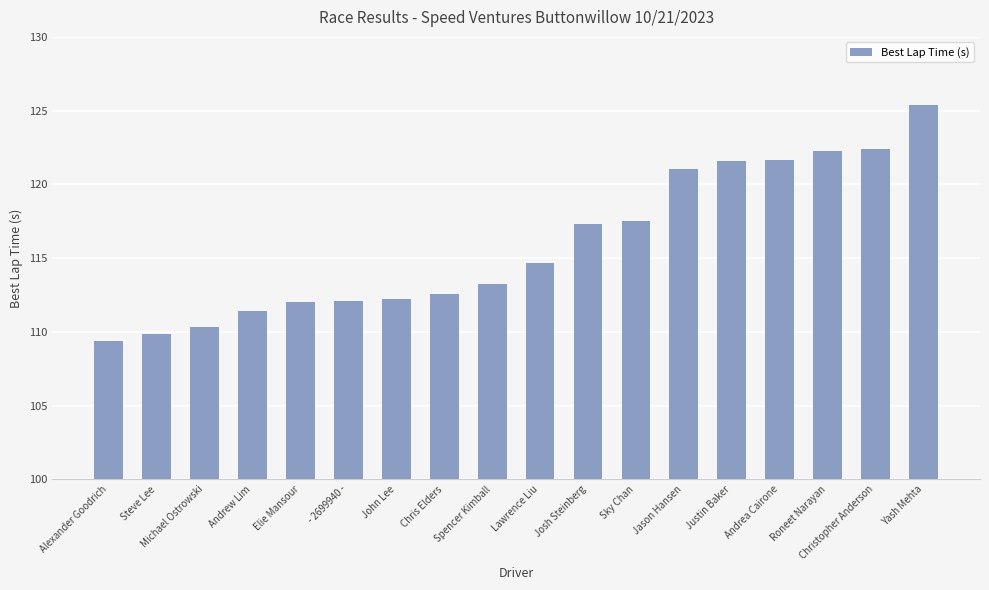

The chart shows a value of 79.1 at Lawrence Liu. True or false?

False